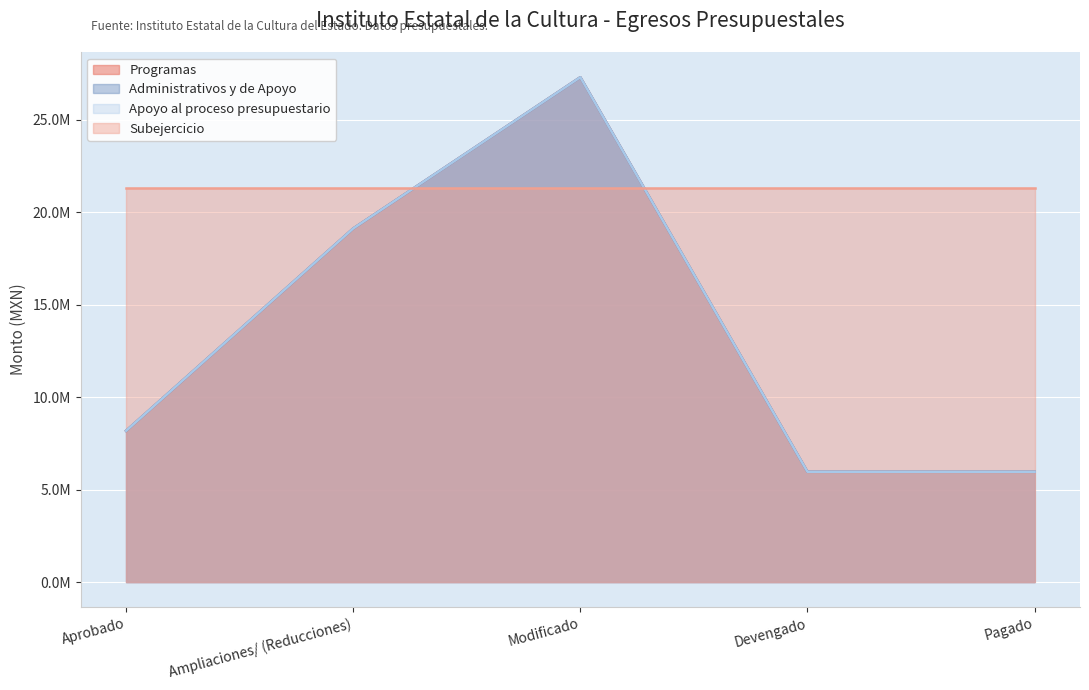

Which category has the highest value in the Administrativos y de Apoyo series?

Modificado